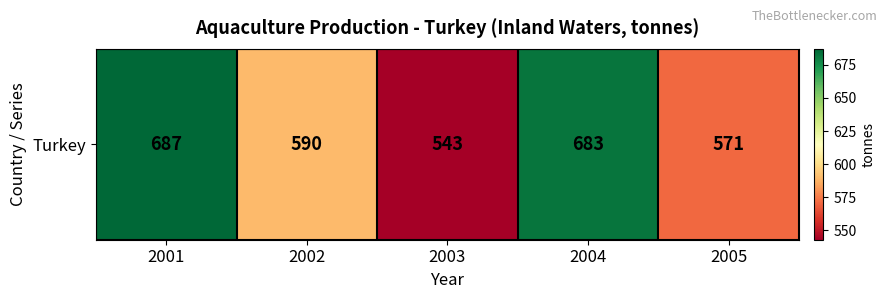

How many categories are shown in the chart?

5